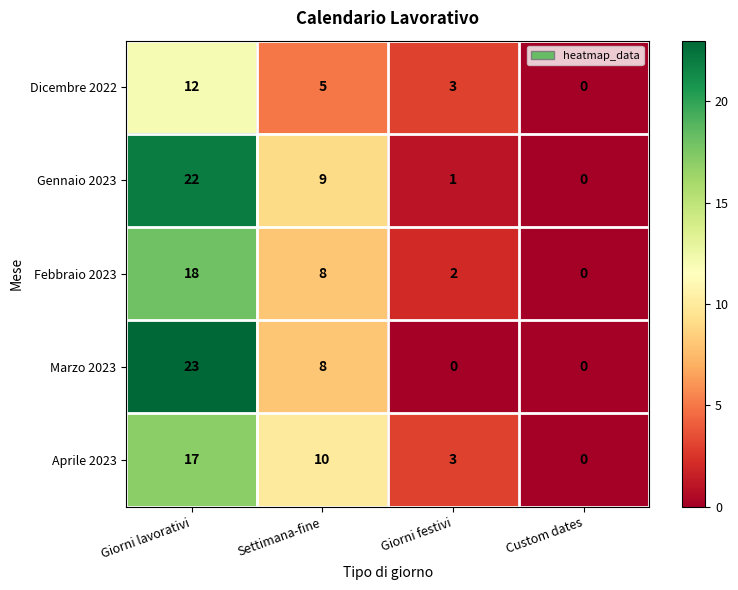

What is the sum of the Dicembre 2022 values at Giorni festivi and Giorni lavorativi?

15